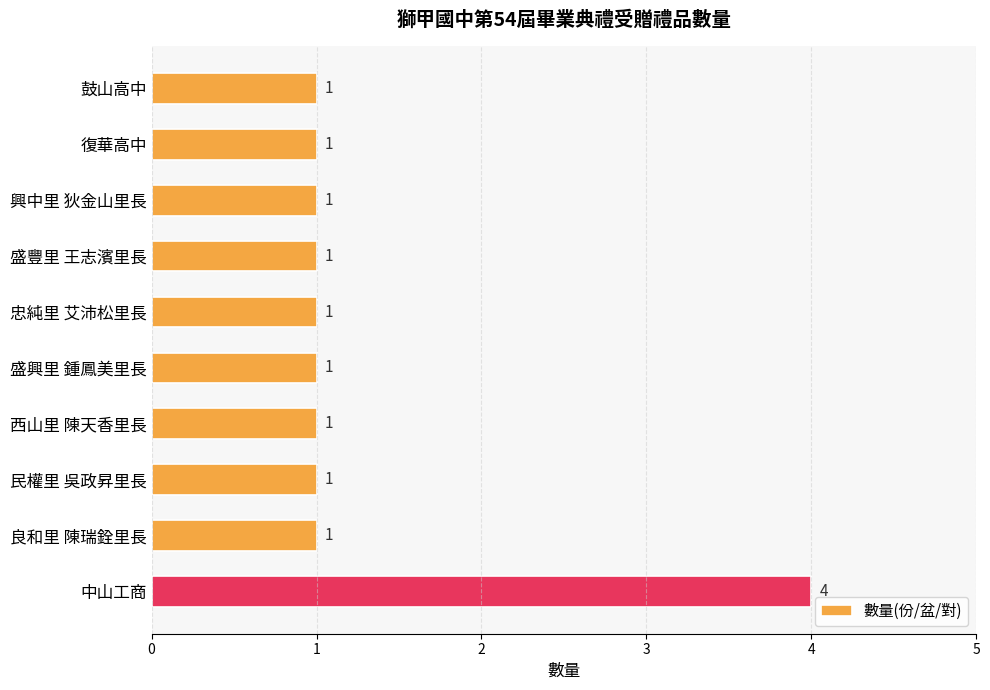

Count the values in the range 1 to 2.

9